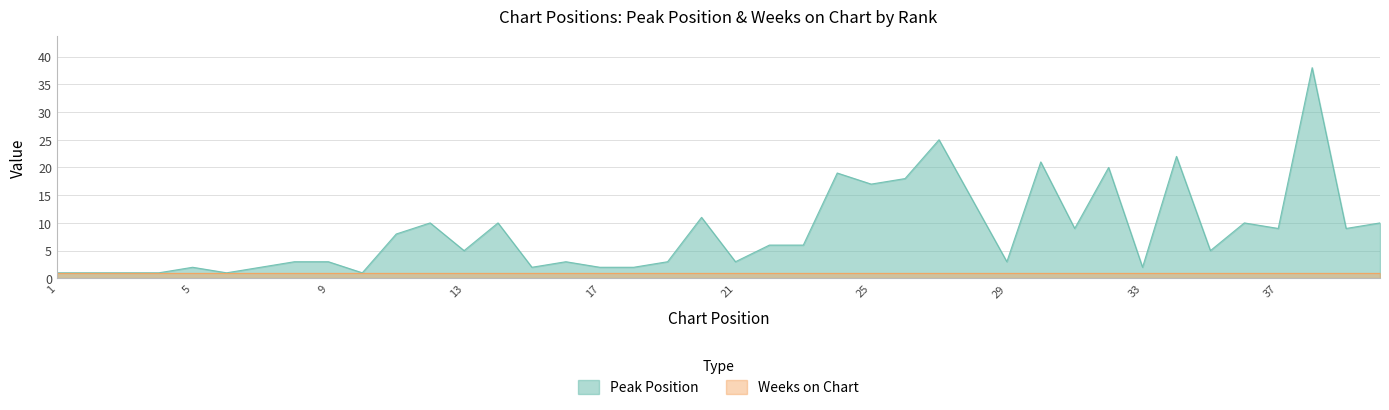

What is the value of the 29th point from the left?

3